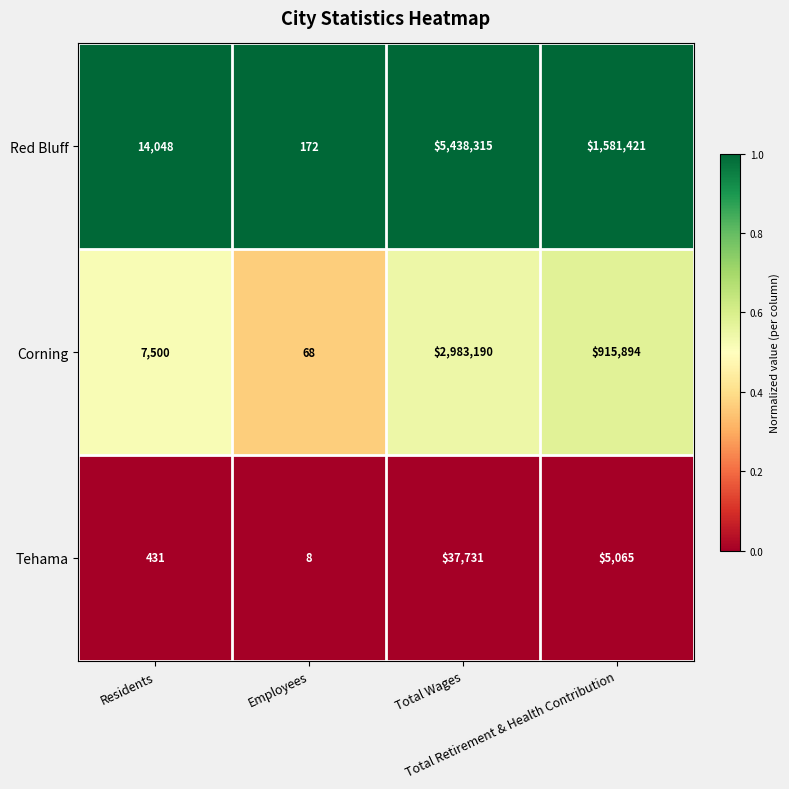

Which series changed the most between Employees and Total Wages?

Red Bluff